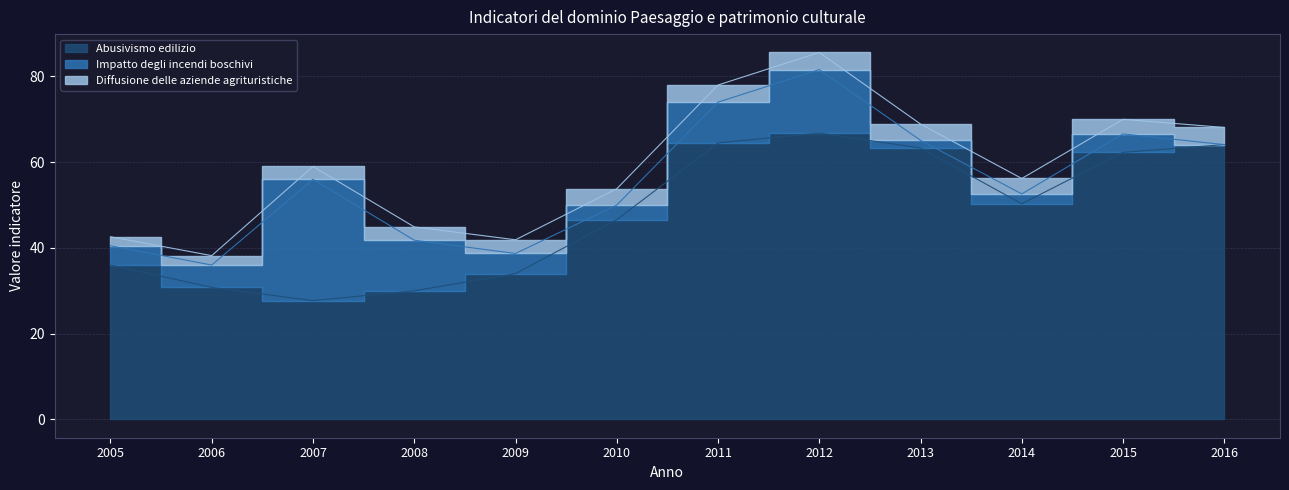

Does the chart display data point markers on the line(s)?

No